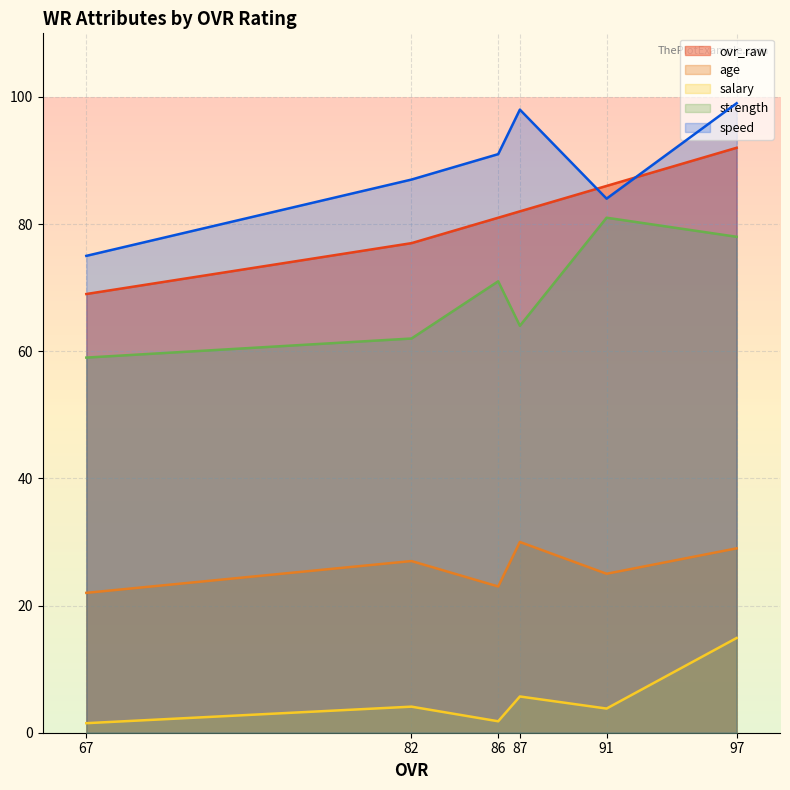

Count the number of data series in this chart.

5